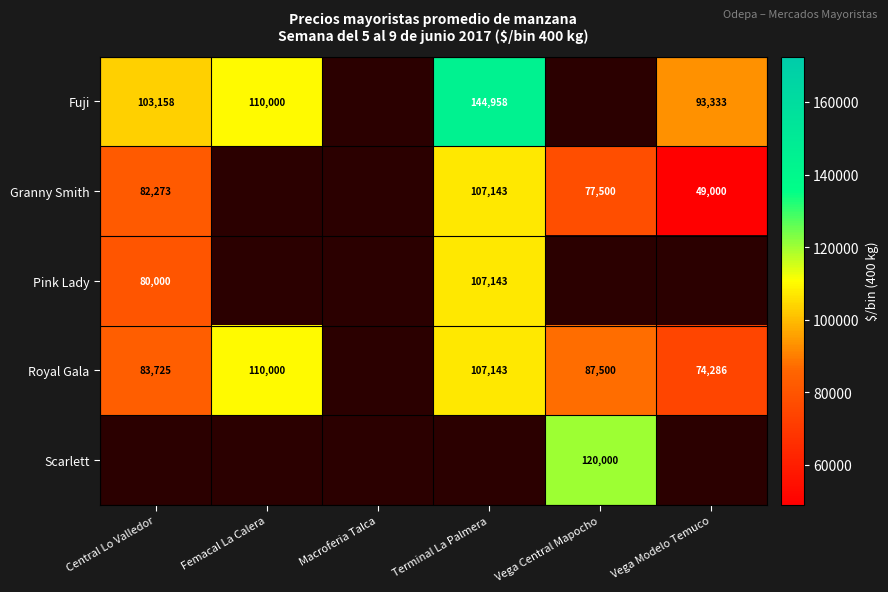

What is the minimum value shown in the chart?

49000.0